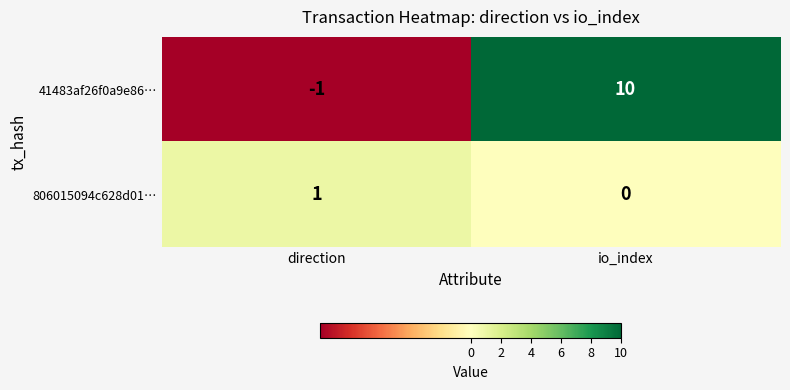

Between direction and io_index, which series saw the biggest shift?

41483af26f0a9e86…